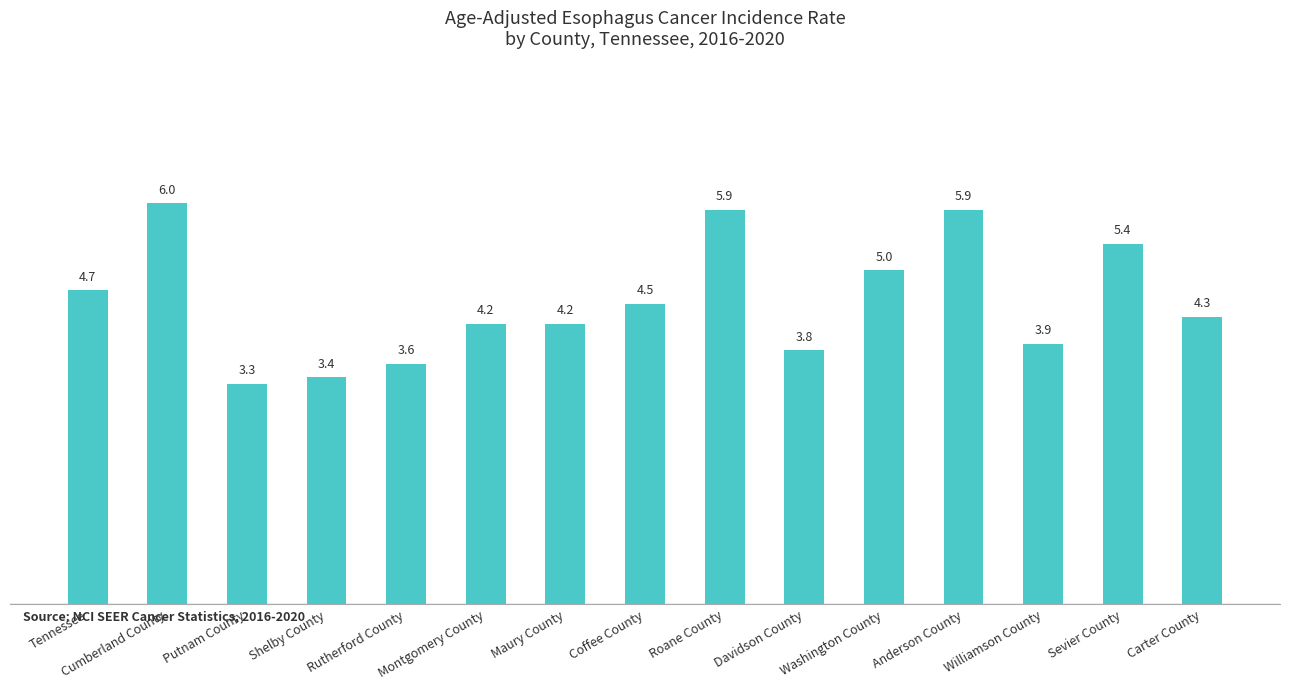

True or false: the data shows 4.5 at Coffee County.

True